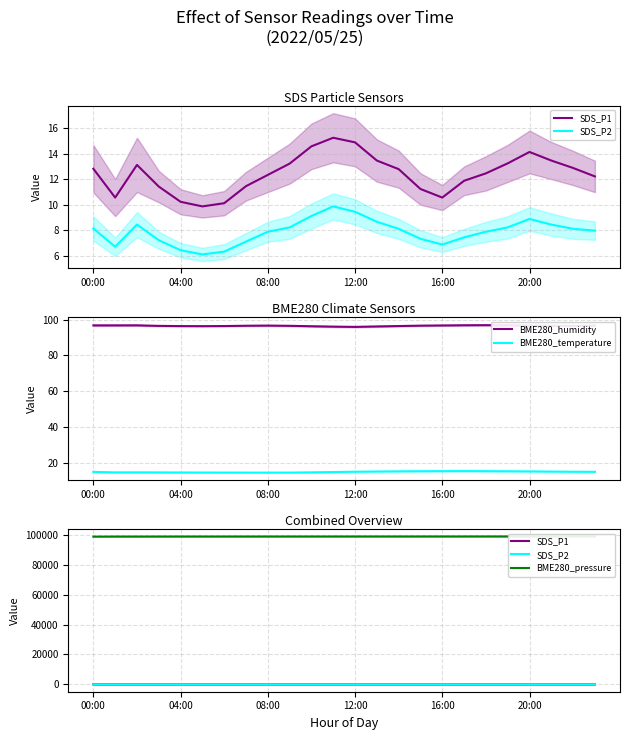

How many series are shown in this chart?

5